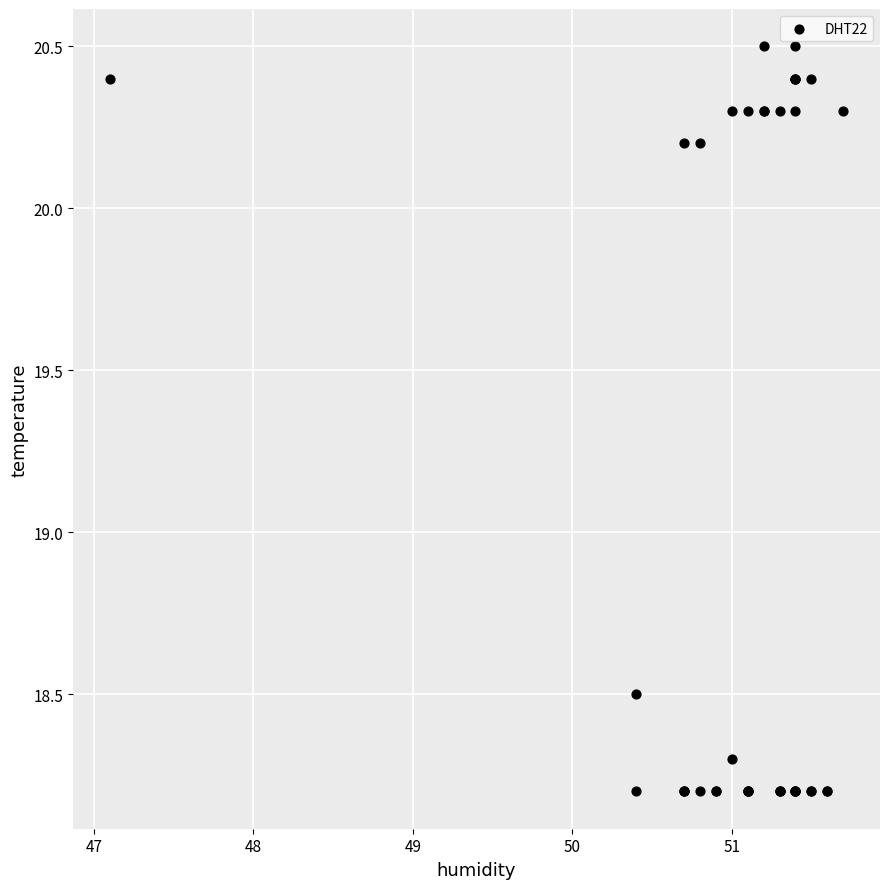

What Y value in the scatter plot is closest to 19?

18.5